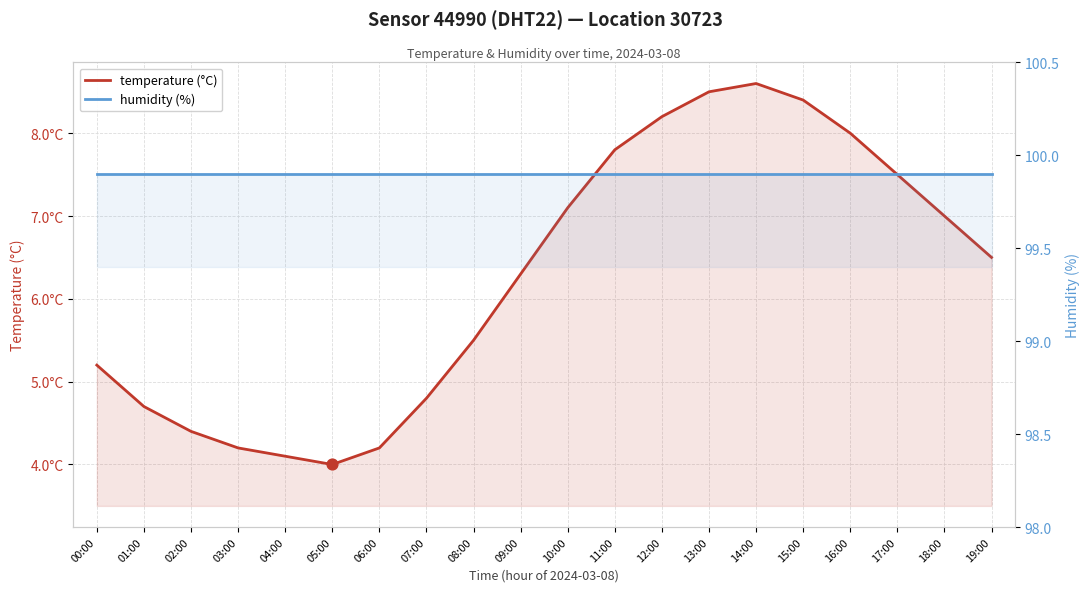

Which series has the largest total across all categories?

humidity (%)